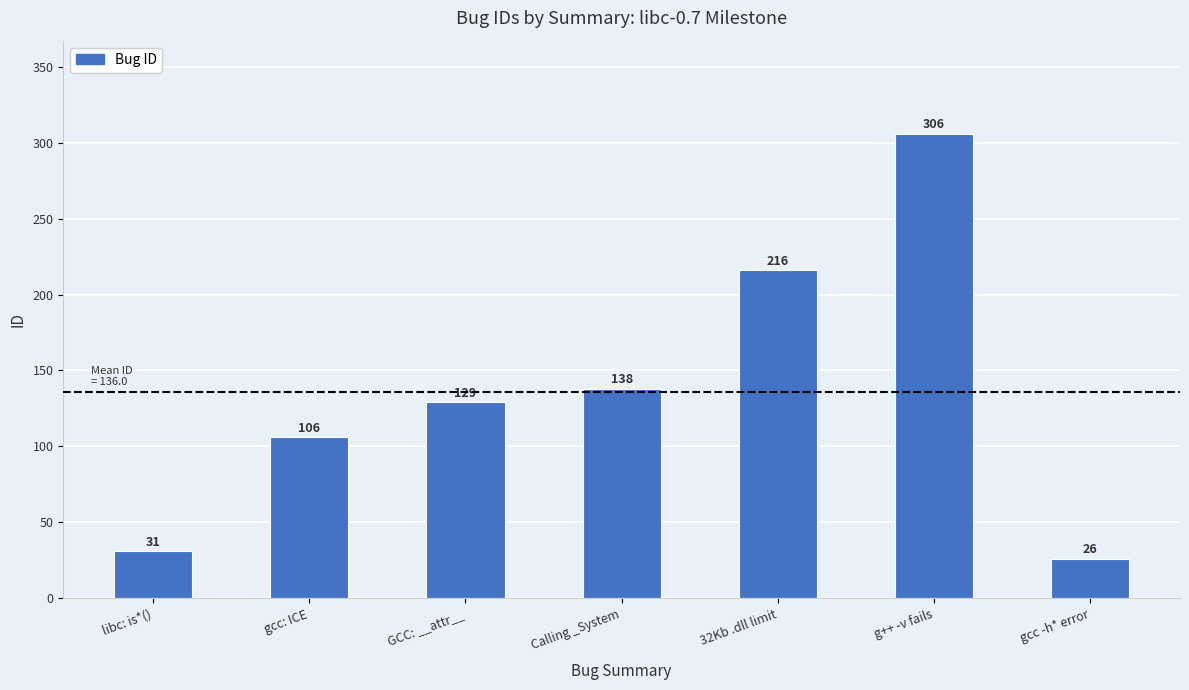

The value at gcc -h* error is 26. True or false?

True